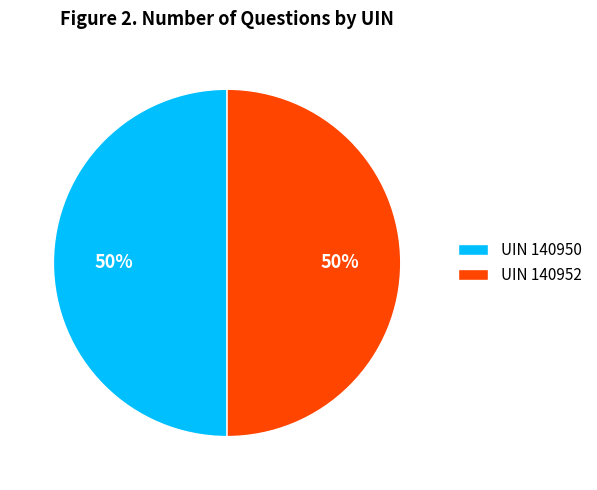

What is the ratio of the value at UIN 140950 to the value at UIN 140952?

1.0